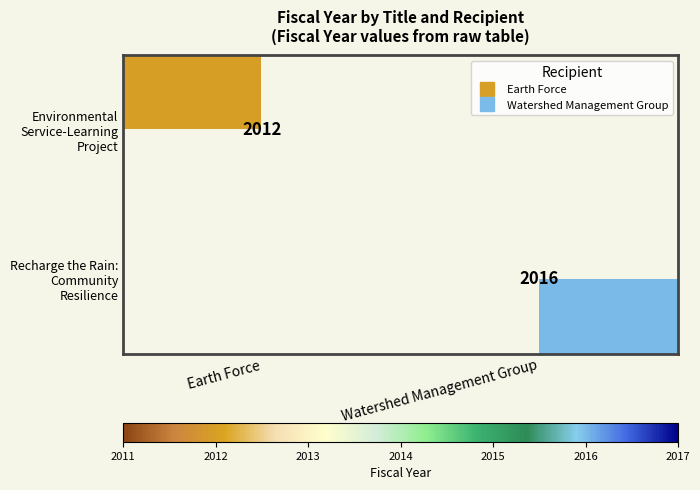

At how many categories does at least one series exceed 2014?

1